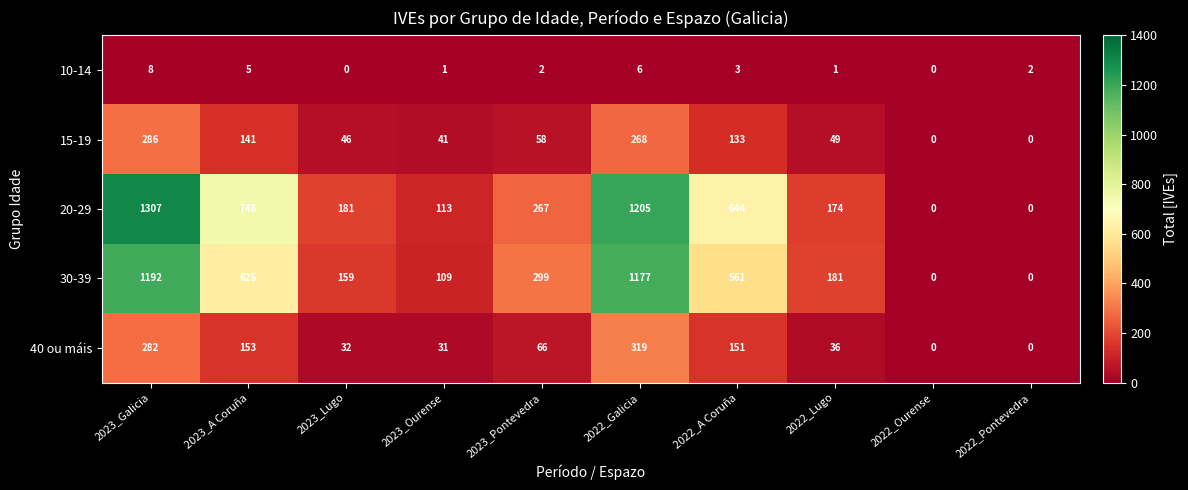

List the series in order of their peak value, highest first.

20-29, 30-39, 40 ou máis, 15-19, 10-14